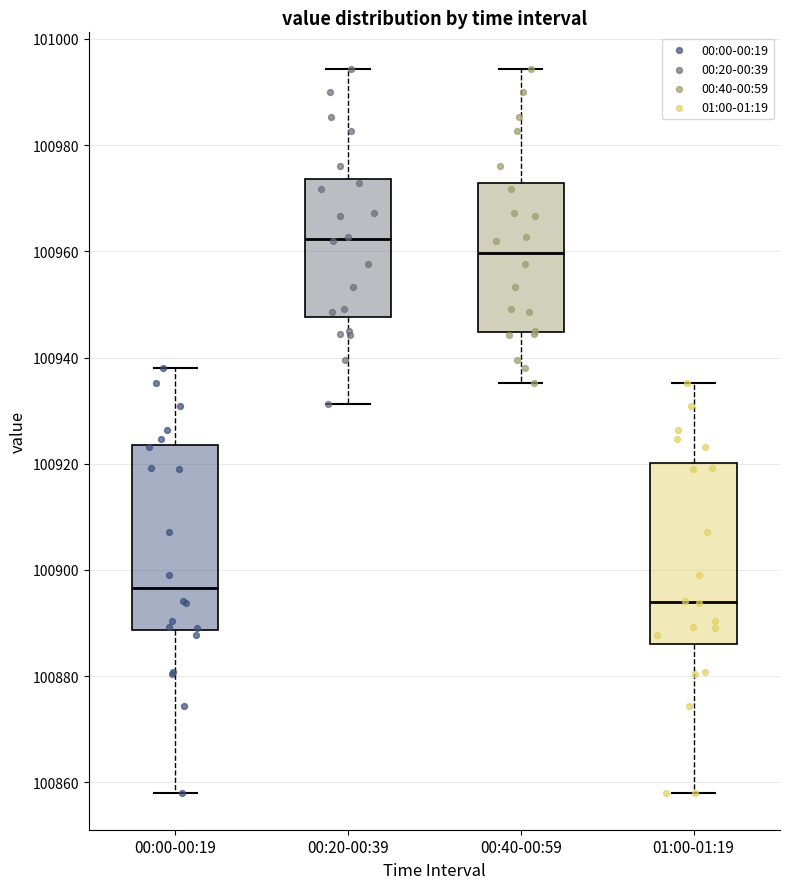

Where is the upper edge of the box for 00:40-00:59 on the y-axis? The values are not printed on the chart, so give them approximately, as read against the axis.

100972